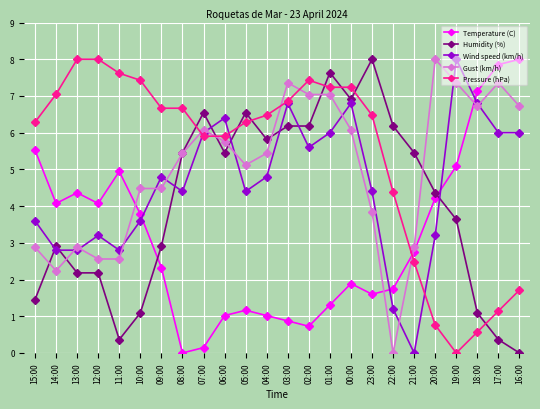

What is the spread (max minus min) of values at 17:00?

7.5